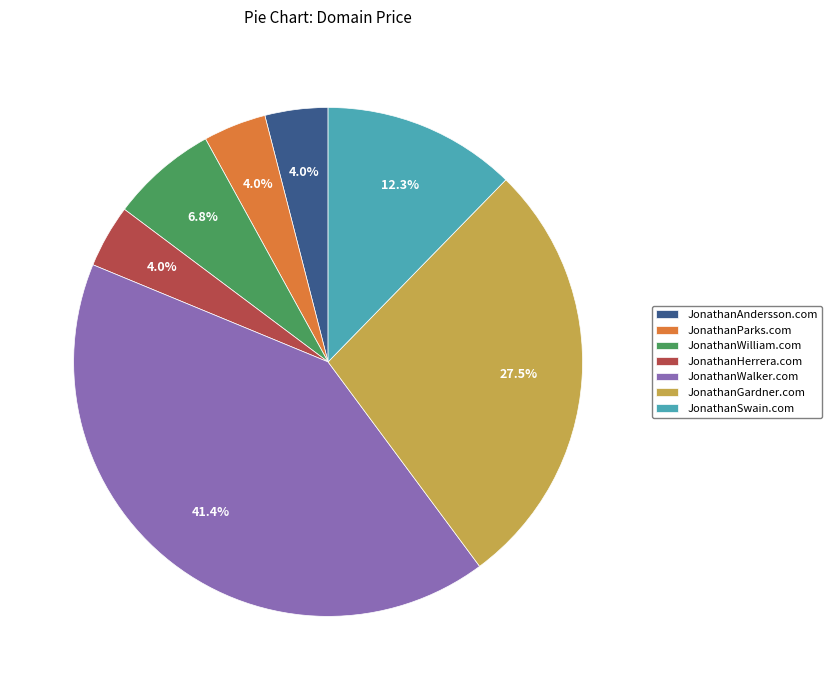

Which category has the biggest portion of the pie?

JonathanWalker.com